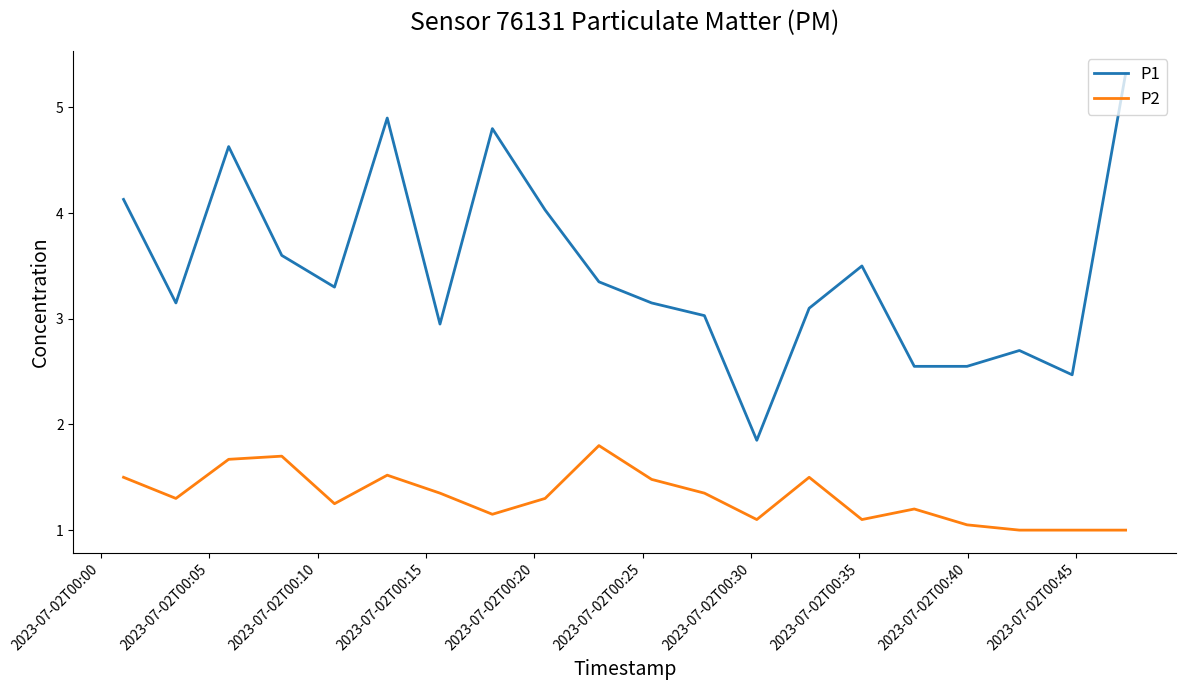

True or false: P1 and P2 intersect in this chart.

False